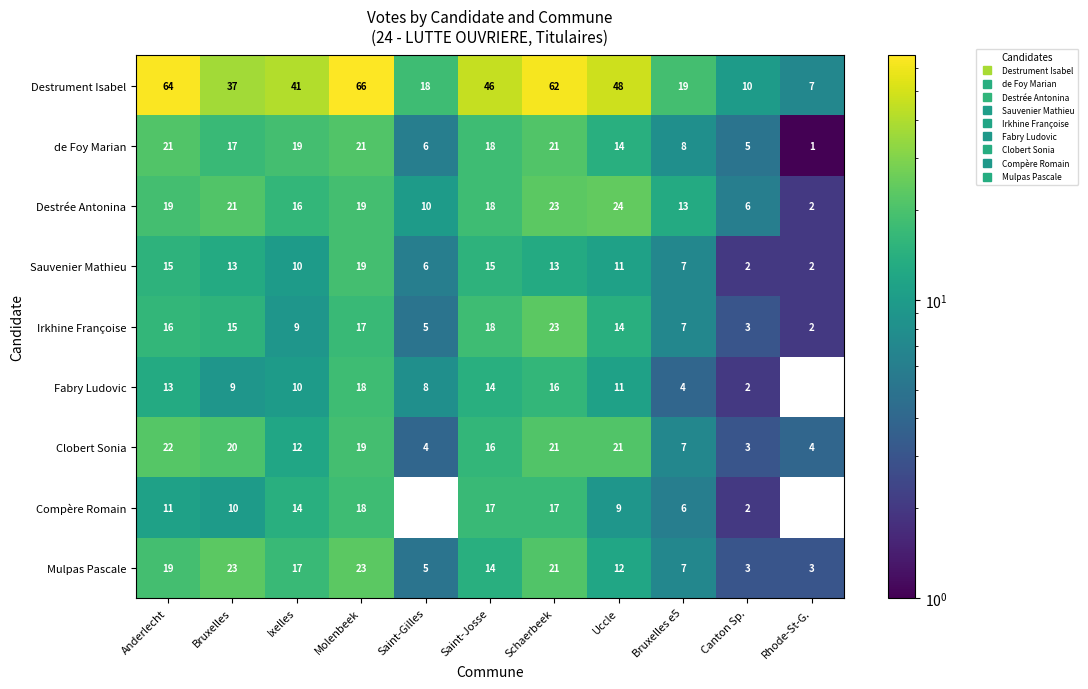

Is the value of Sauvenier Mathieu at Ixelles greater than the value of de Foy Marian at Rhode-St-G.?

Yes